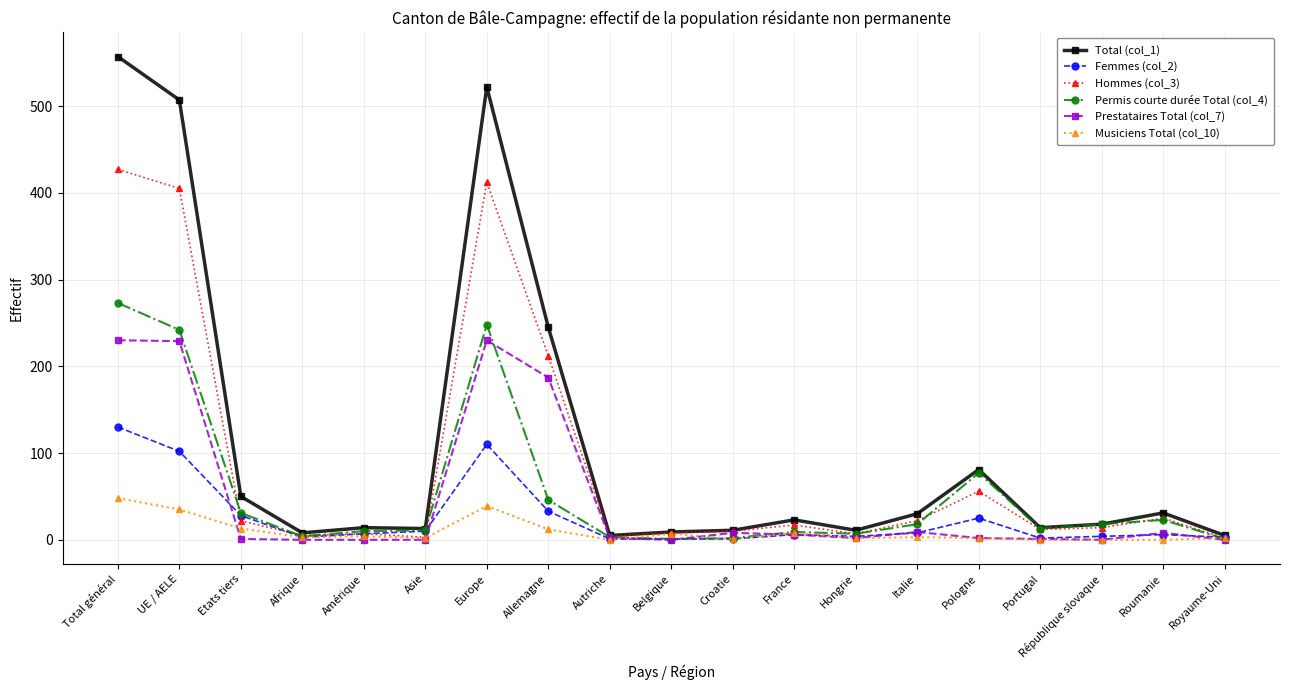

Rank the series by their maximum value, from lowest to highest.

Musiciens Total (col_10), Femmes (col_2), Prestataires Total (col_7), Permis courte durée Total (col_4), Hommes (col_3), Total (col_1)